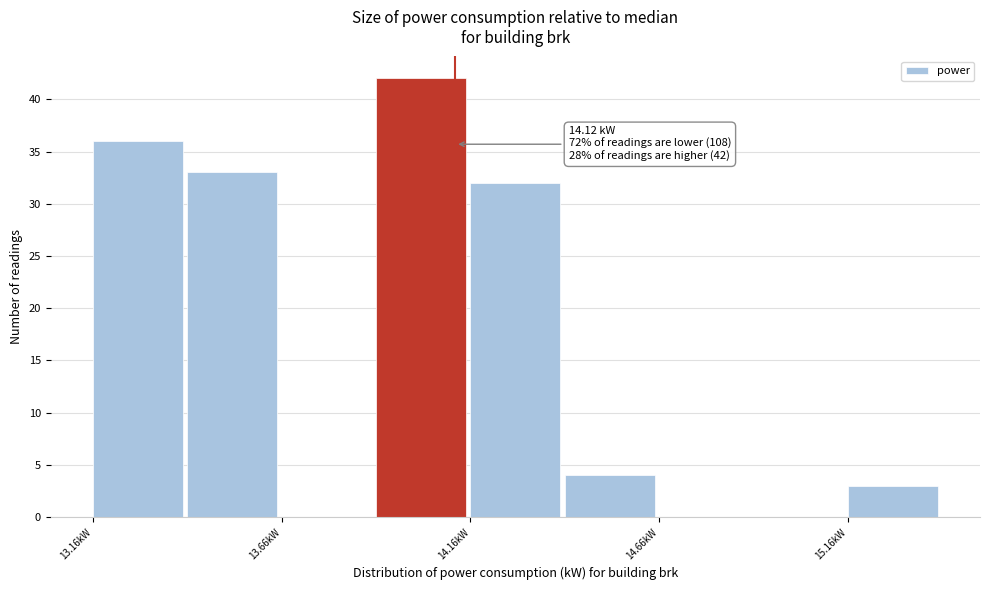

Over which range of the x-axis is the bar tallest?

13.91 to 14.16